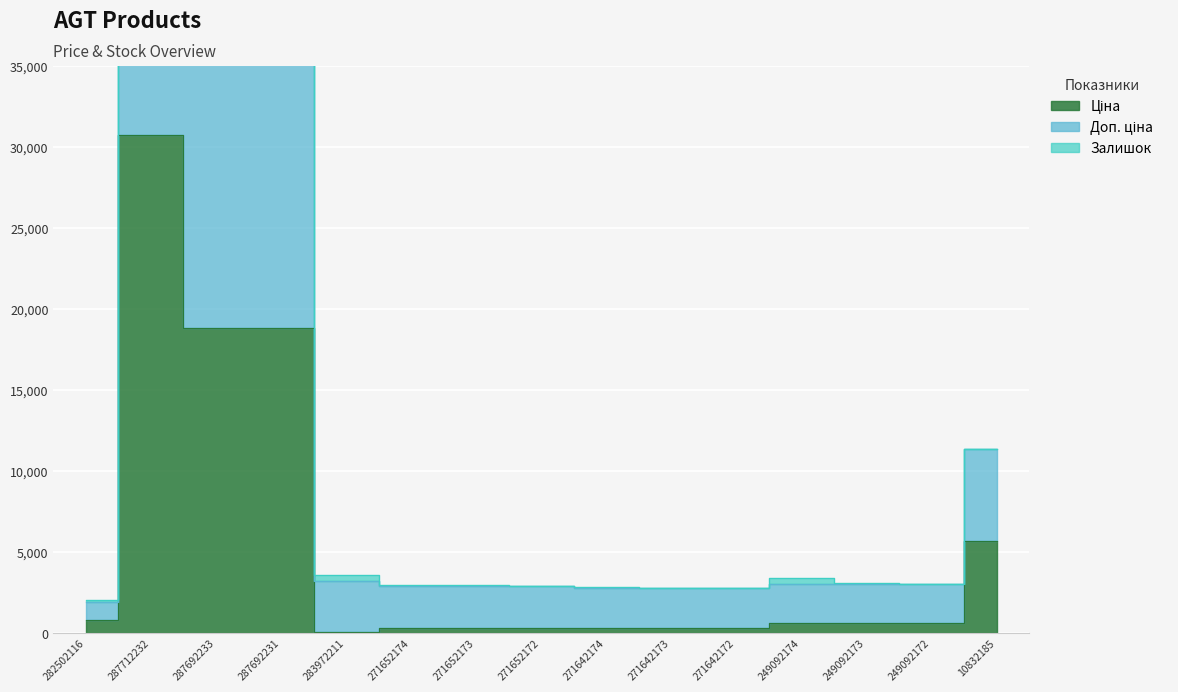

Which label corresponds to the smallest value in the chart?

283972211